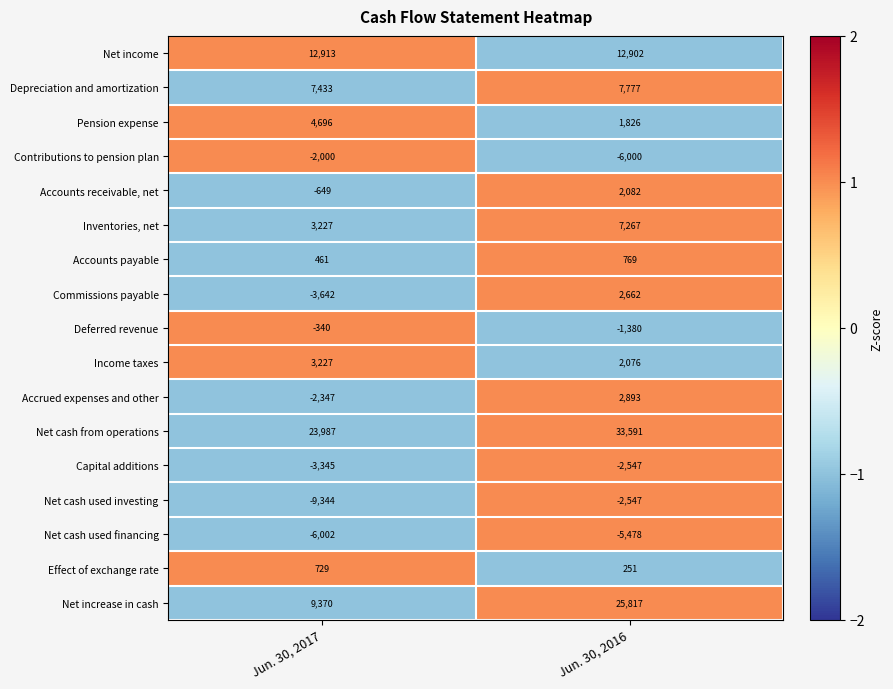

Rank the categories by Net increase in cash value from lowest to highest.

Jun. 30, 2017, Jun. 30, 2016